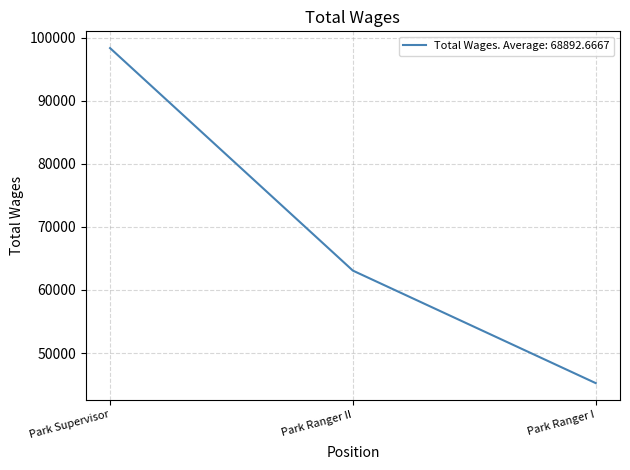

What is the average value?

68893